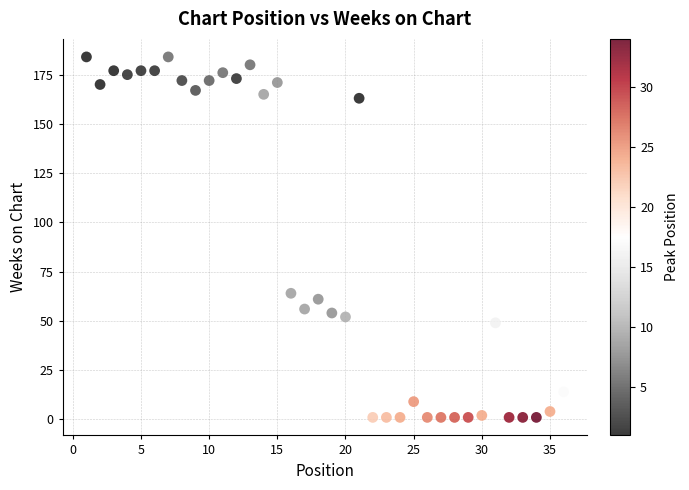

What Y value in the scatter plot is closest to 92?

64